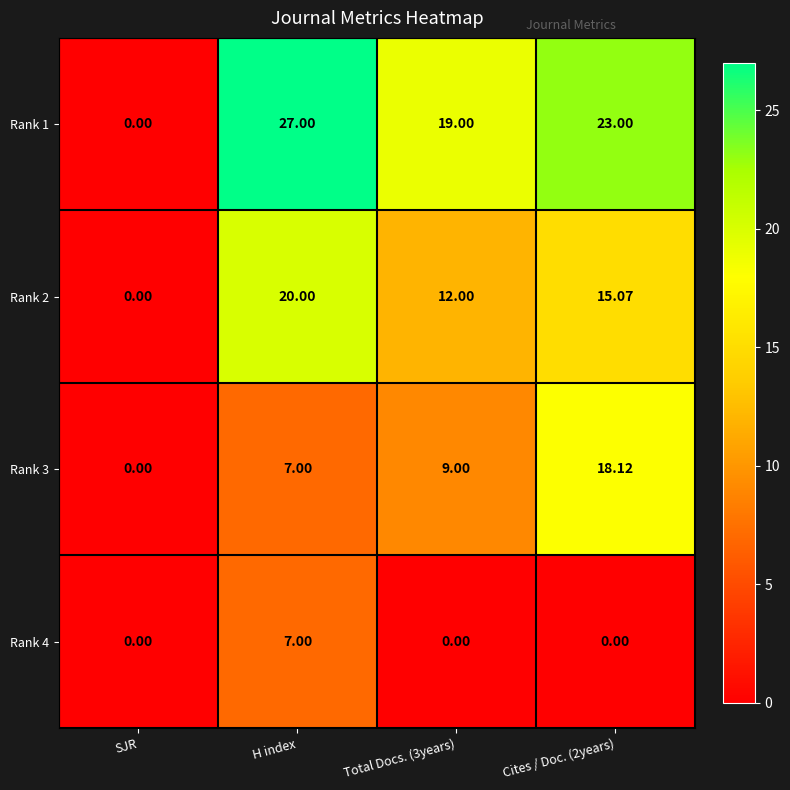

How many categories are shown in the chart?

4